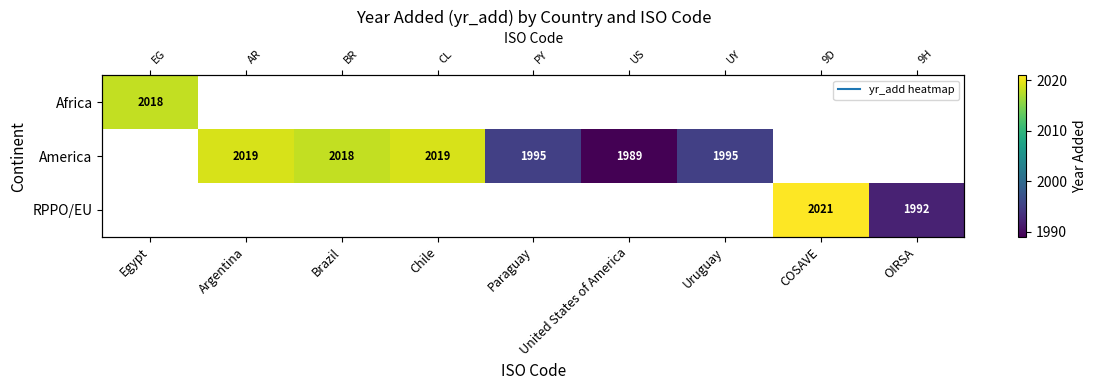

Between Egypt and Argentina, which is larger?

Argentina